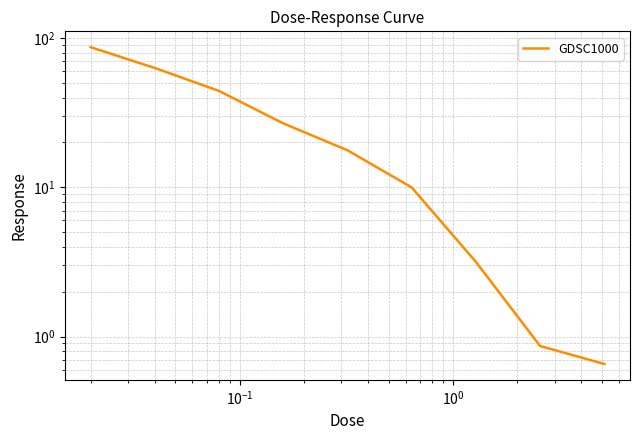

Reading right to left, transcribe all the data shown in this chart.

0.7	0.9	3.2	10.0	17.7	26.9	44.3	63.1	87.0